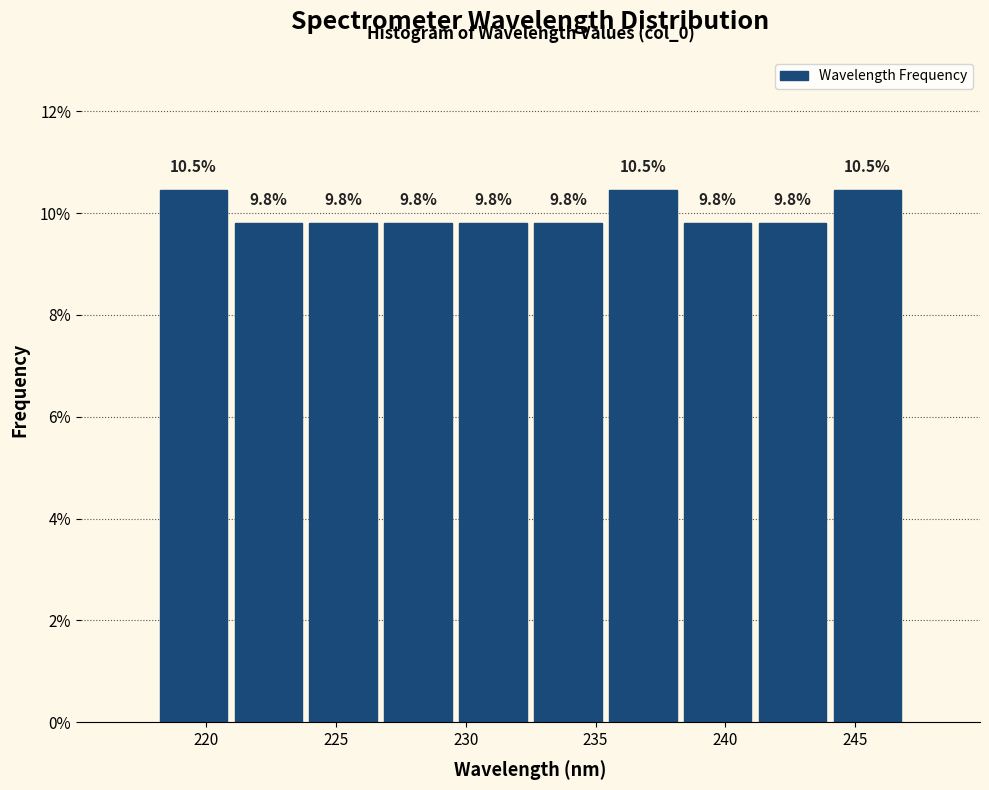

What is the height of the bar covering 244.0 to 247.0 on the x-axis? The bar edges are not printed on the chart, so give them approximately, as read against the axis.

10.5